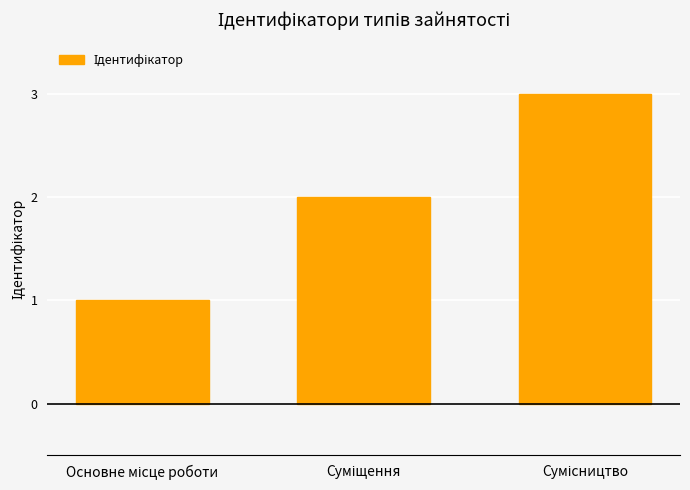

What is the difference between the maximum and minimum values?

2